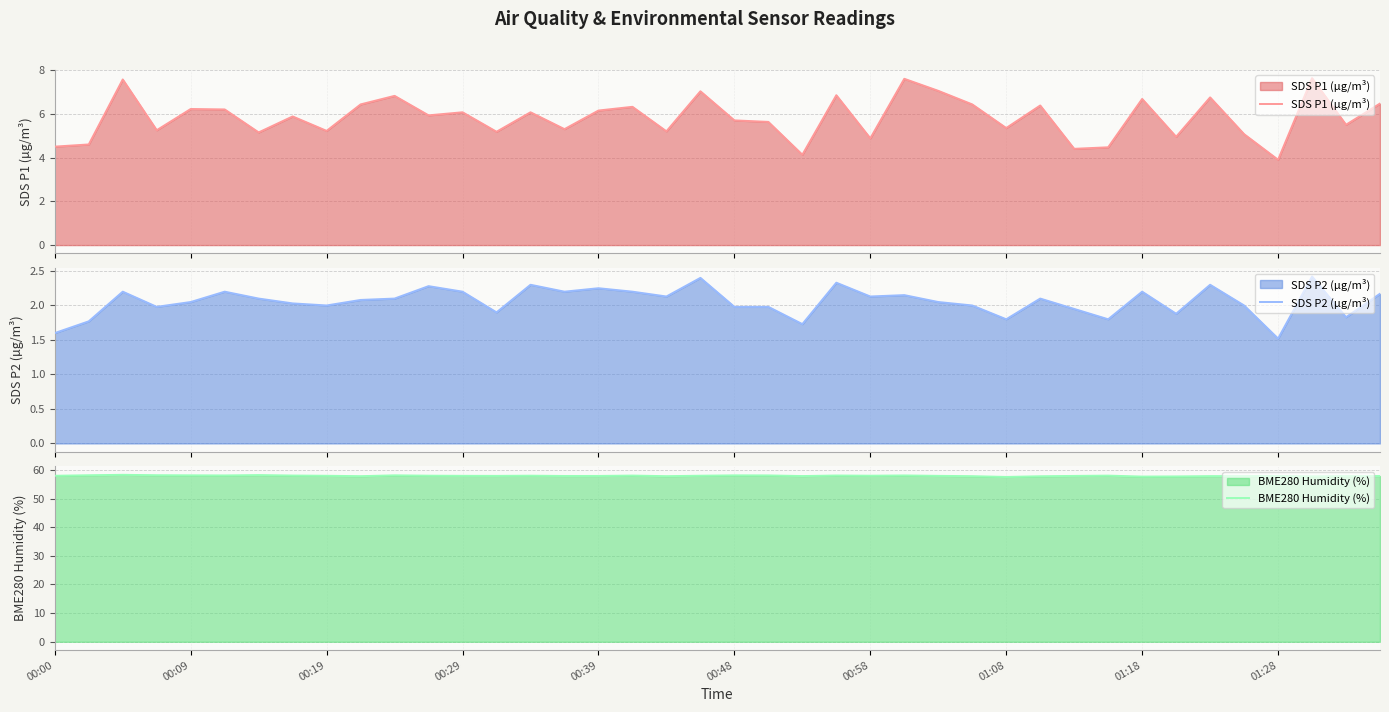

True or false: BME280 Humidity (%) has a value of 57.9 at 00:29.

True